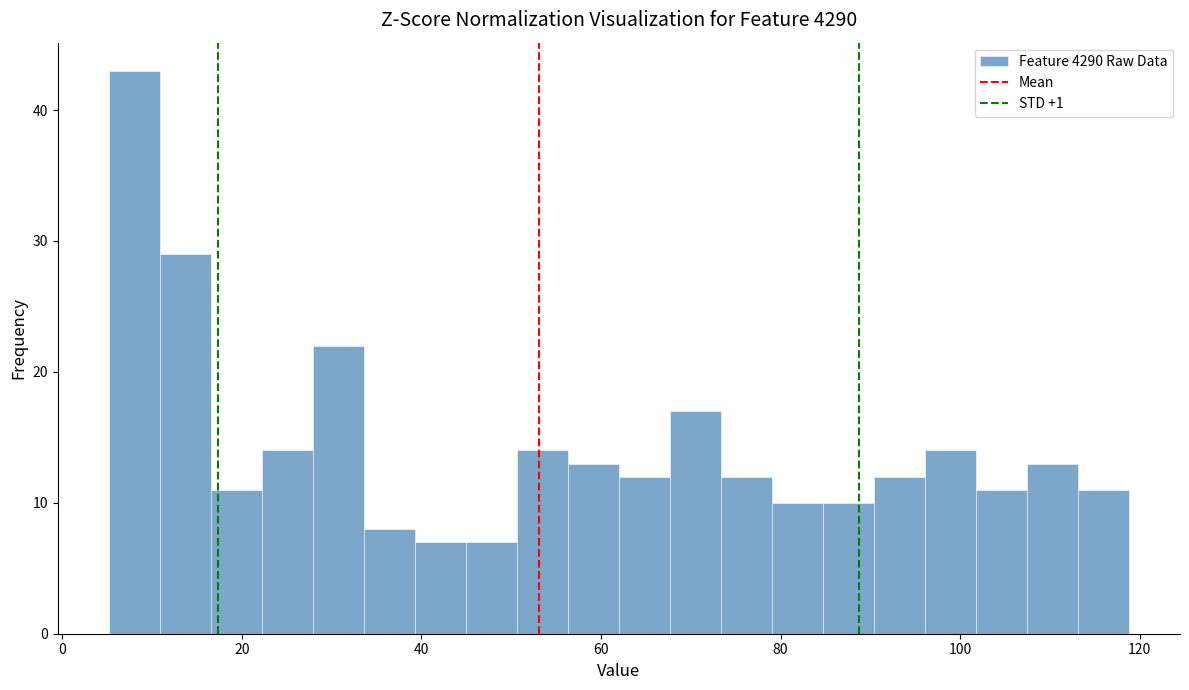

Around what value on the x-axis is the tallest bar? Give the approximate position of its centre, as read against the axis.

8